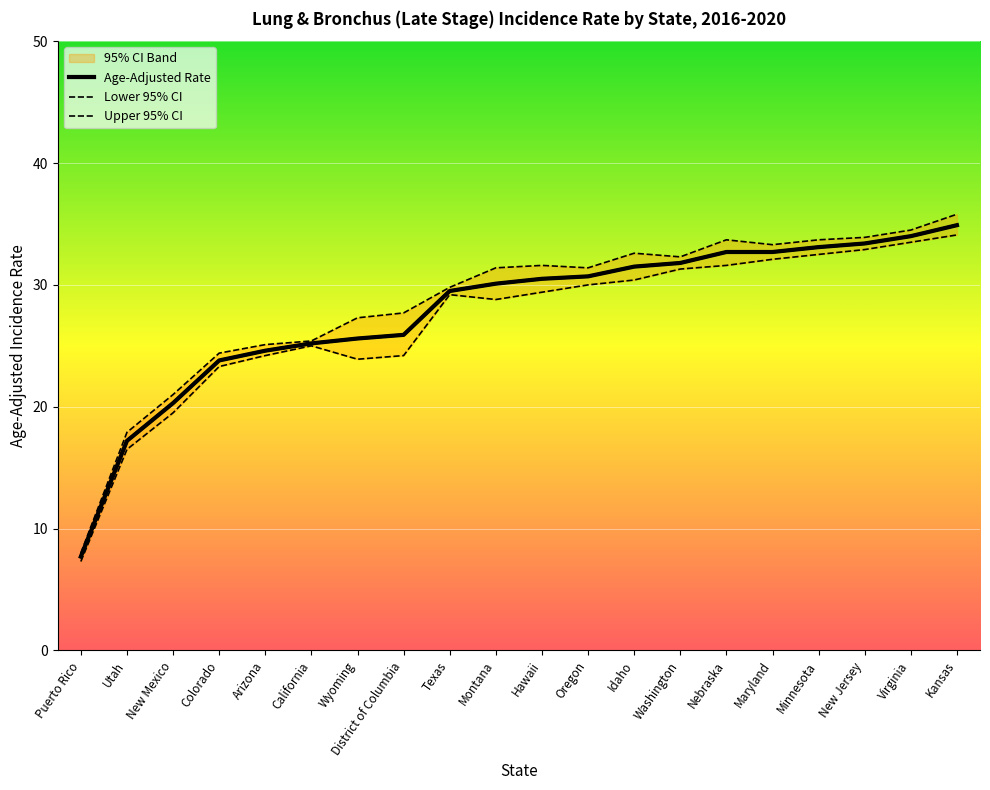

At how many categories does at least one series exceed 29?

12